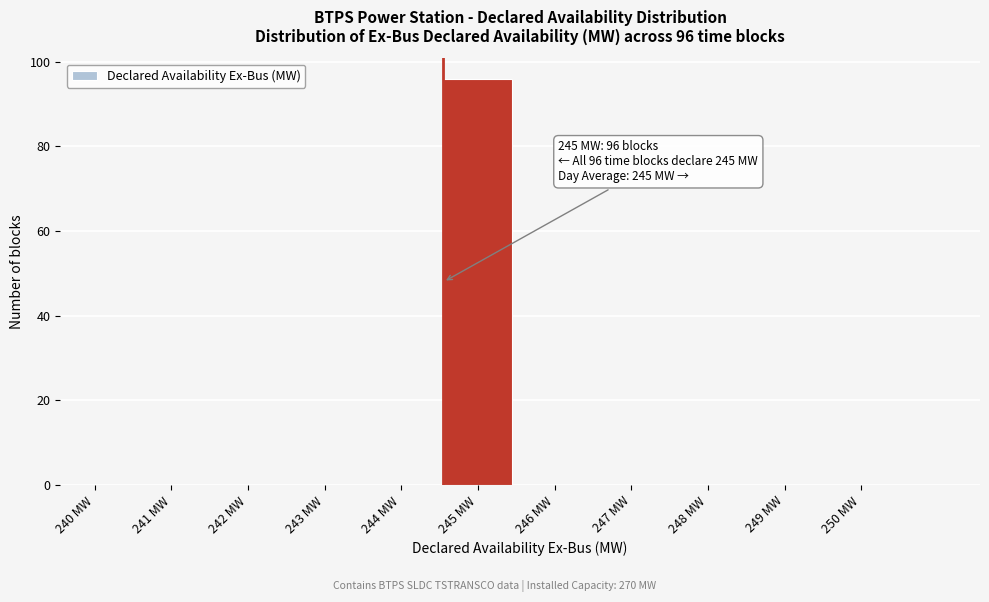

Reading left to right, transcribe all the data shown in this chart.

240 MW=0	241 MW=0	242 MW=0	243 MW=0	244 MW=0	245 MW=96	246 MW=0	247 MW=0	248 MW=0	249 MW=0	250 MW=0